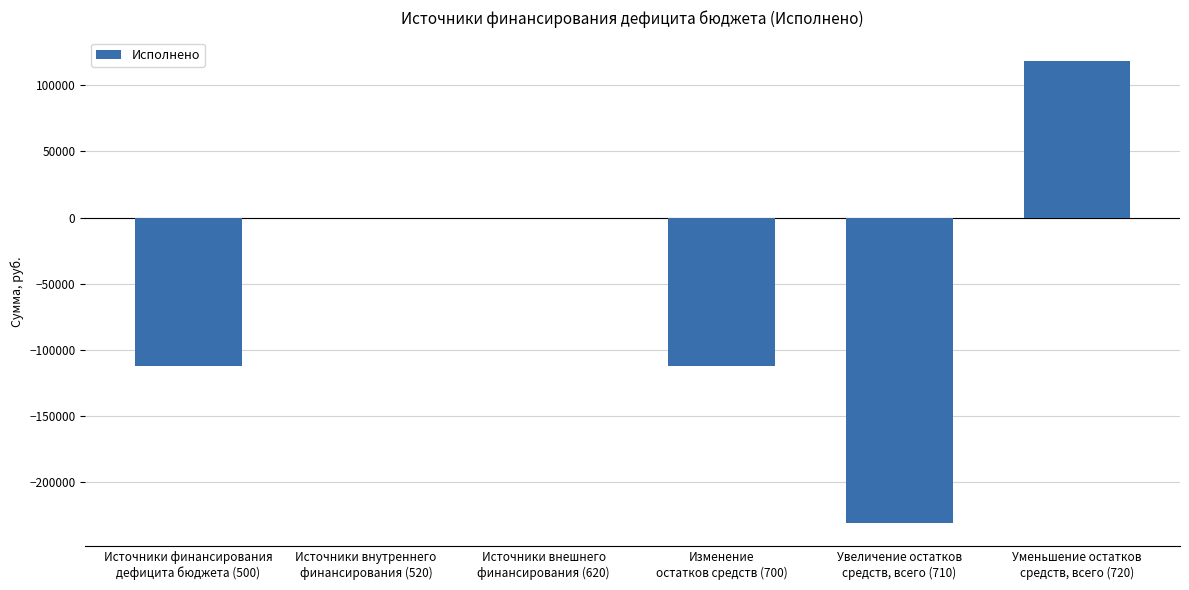

How many distinct data groups are displayed?

1